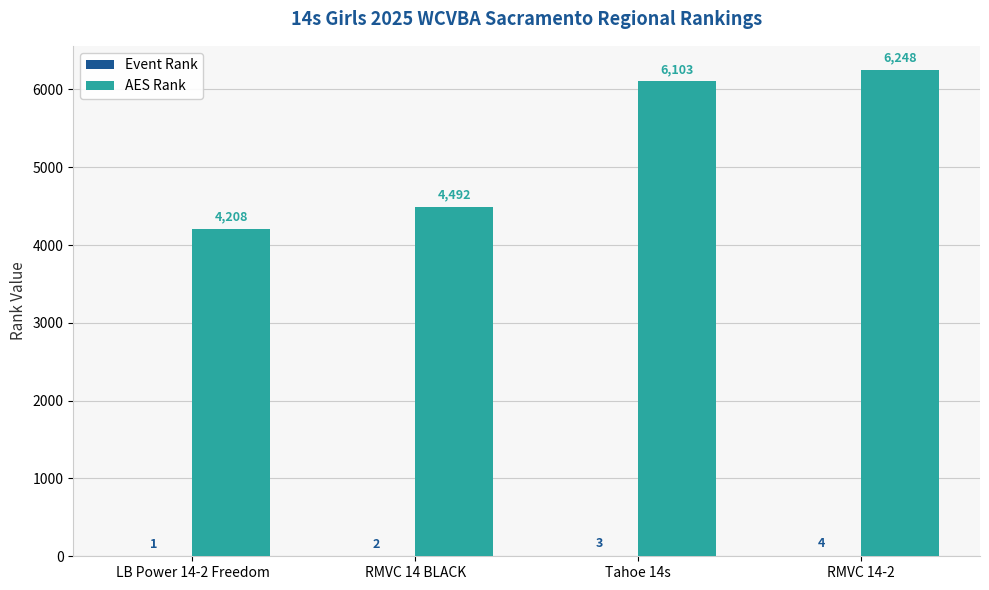

What is the spread (max minus min) of values at Tahoe 14s?

6100